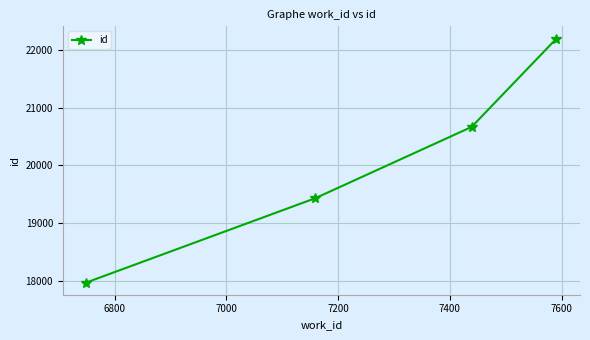

What is the average value?

20067